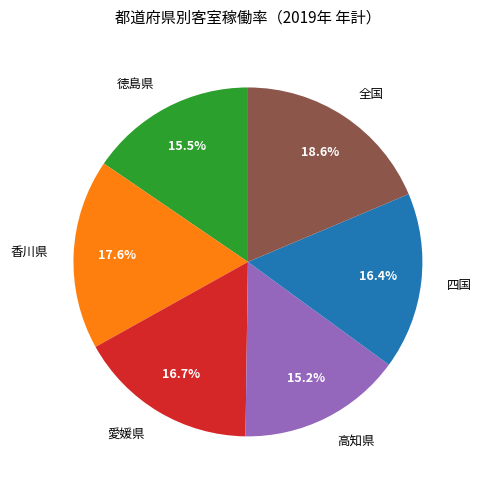

To the nearest percent, what is the average slice percentage?

17%